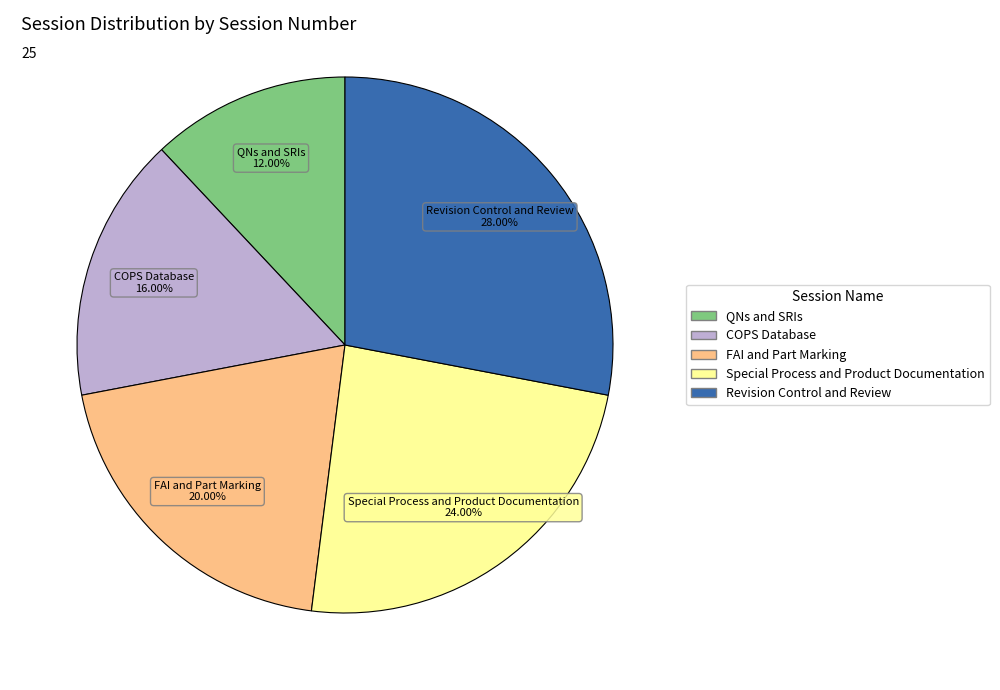

True or false: QNs and SRIs accounts for 3% of the total.

False